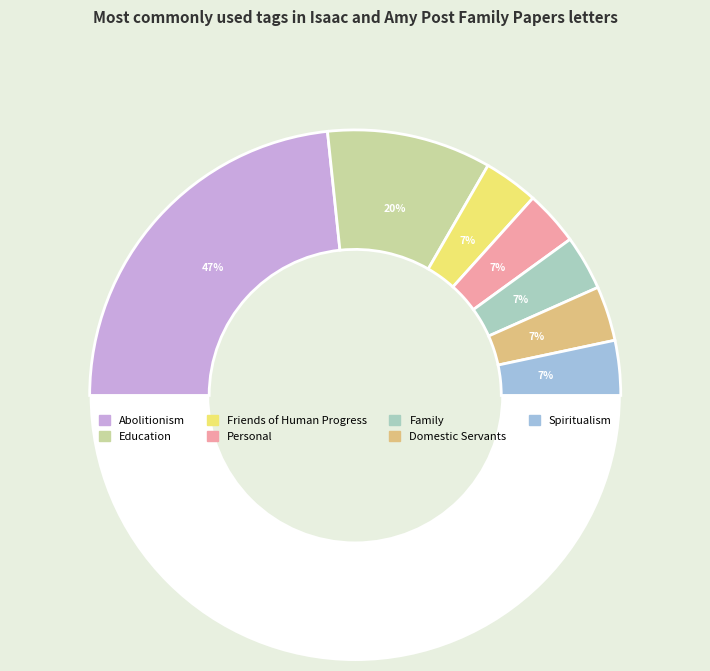

Rank the categories by value from highest to lowest.

Abolitionism, Education, Friends of Human Progress, Personal, Family, Domestic Servants, Spiritualism